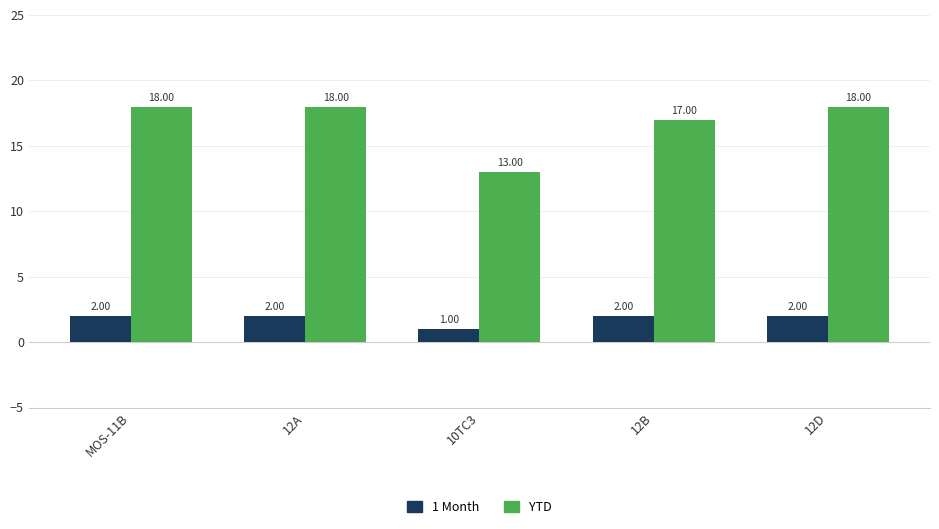

Reading left to right, list all the values displayed in this chart.

1 Month: MOS-11B=2	12A=2	10TC3=1	12B=2	12D=2
YTD: MOS-11B=18	12A=18	10TC3=13	12B=17	12D=18